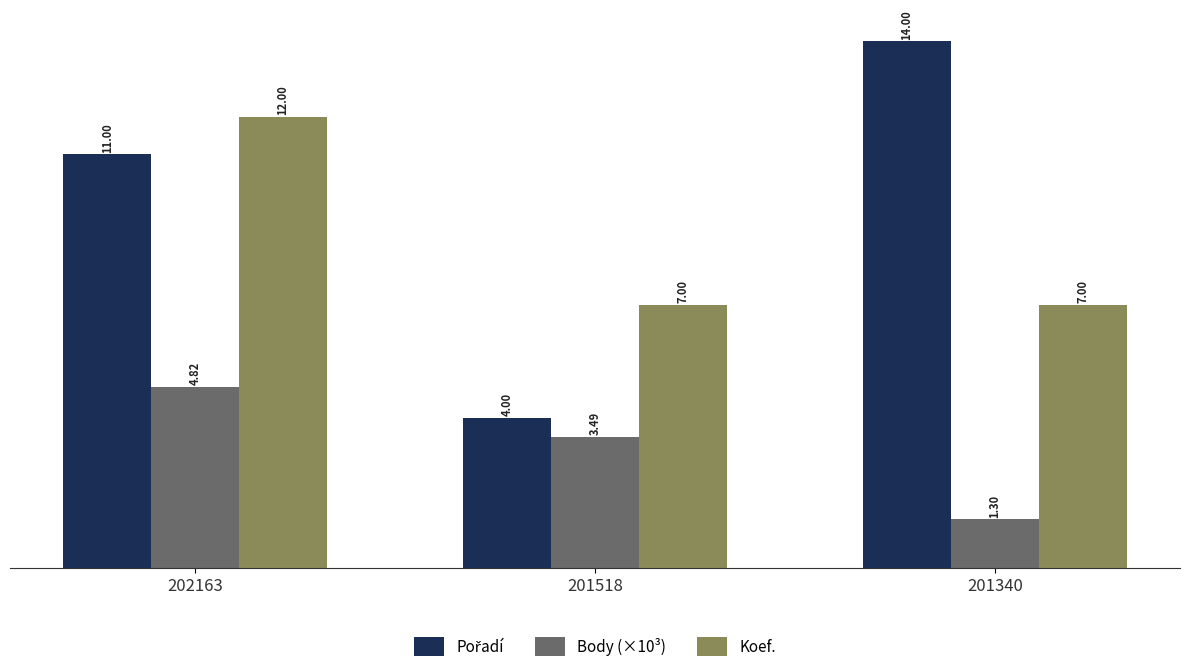

How many bars are there in total?

9